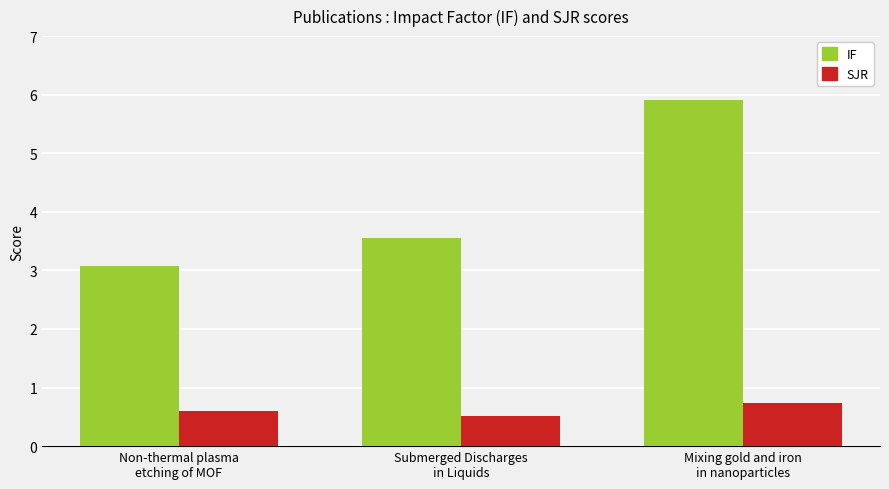

At which category does the chart reach its minimum across all series?

Submerged Discharges
in Liquids